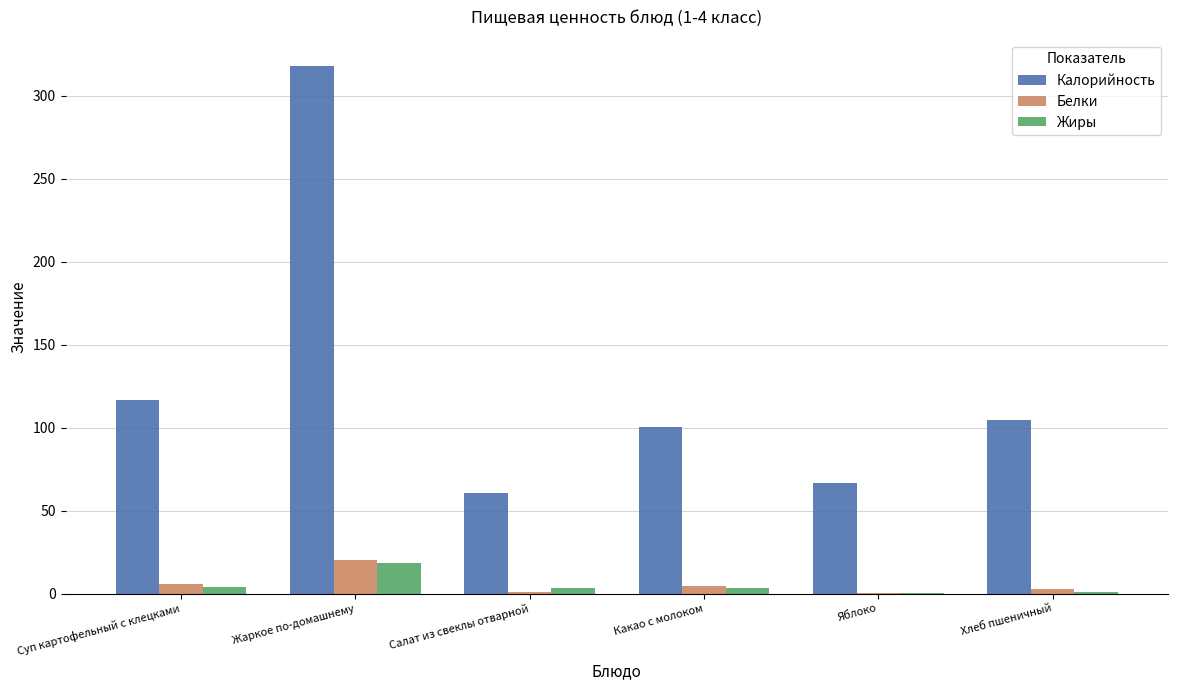

At which category does the chart reach its peak across all series?

Жаркое по-домашнему